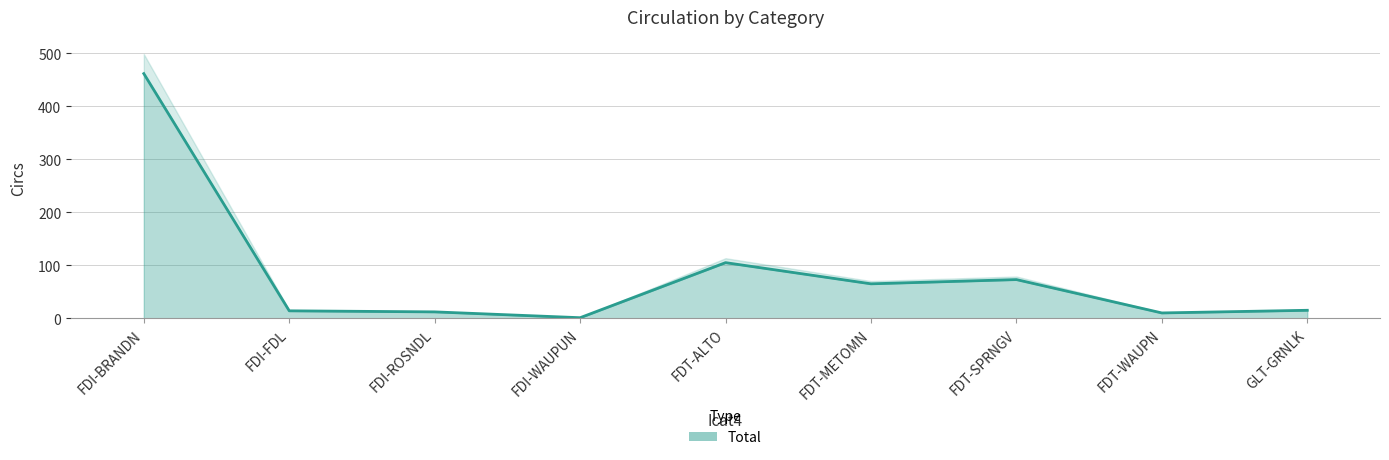

List the labels in order of value, largest first.

FDI-BRANDN, FDT-ALTO, FDT-SPRNGV, FDT-METOMN, GLT-GRNLK, FDI-FDL, FDI-ROSNDL, FDT-WAUPN, FDI-WAUPUN